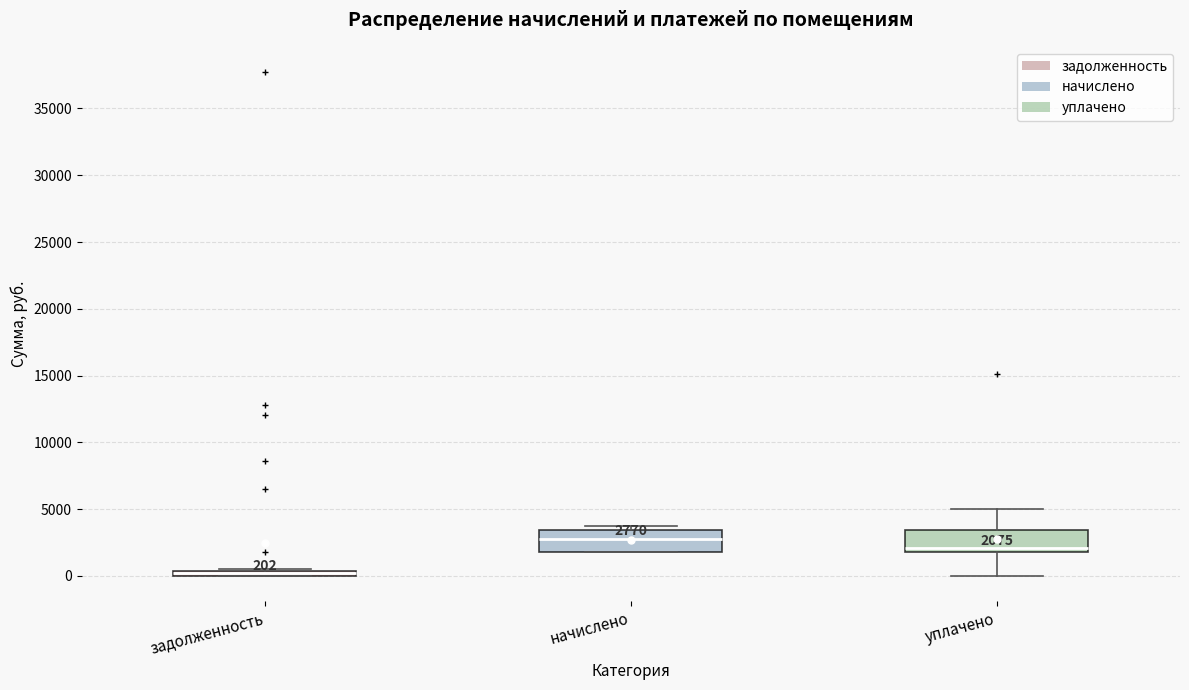

Which box's median line is the lowest?

задолженность